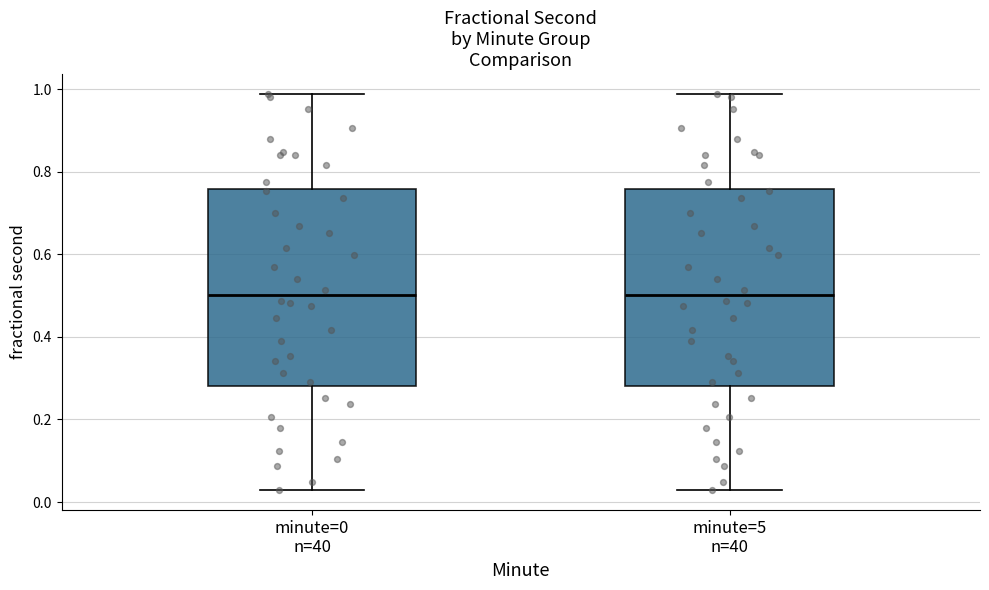

Where is the upper edge of the box for minute=5 n=40 on the y-axis? The values are not printed on the chart, so give them approximately, as read against the axis.

0.76